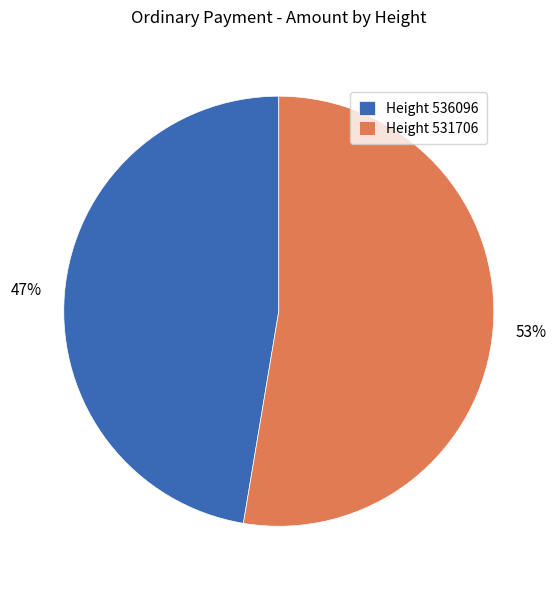

Which category accounts for the majority?

Height 531706